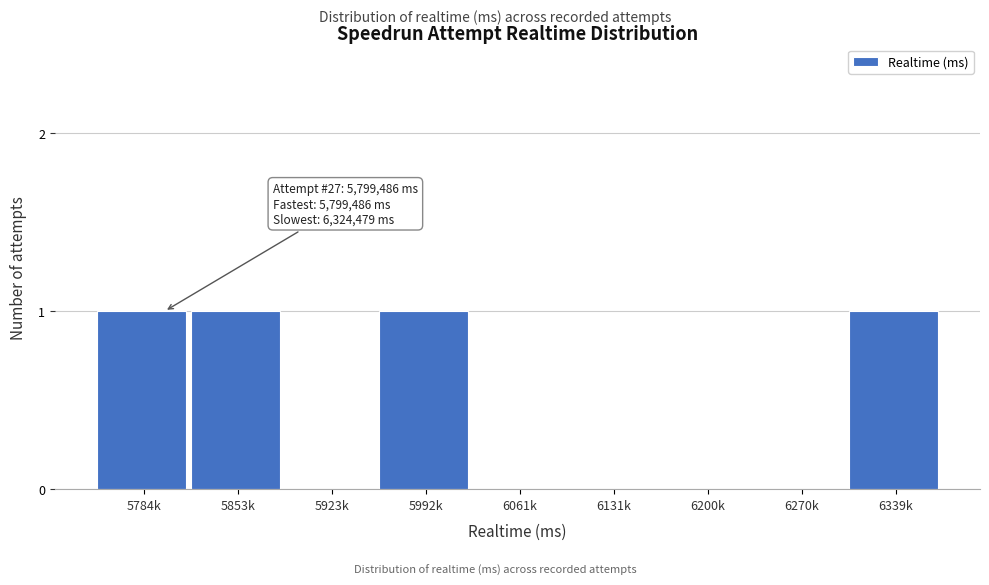

Reading left to right, list all the values displayed in this chart.

5784k=1	5853k=1	5923k=0	5992k=1	6061k=0	6131k=0	6200k=0	6270k=0	6339k=1